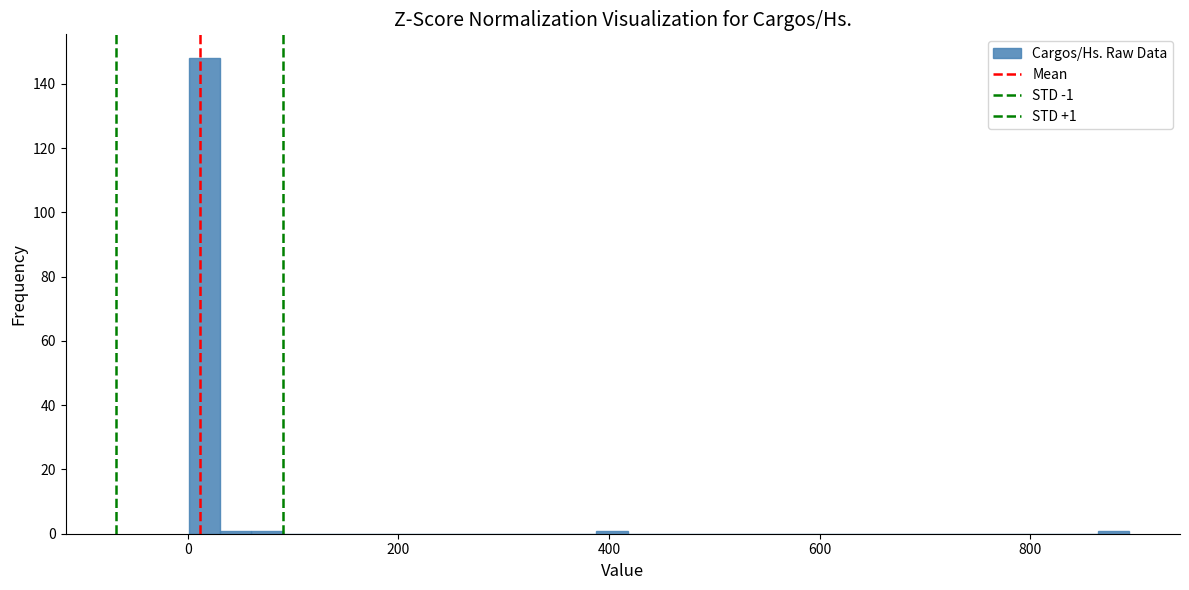

Around what value on the x-axis is the tallest bar? Give the approximate position of its centre, as read against the axis.

20